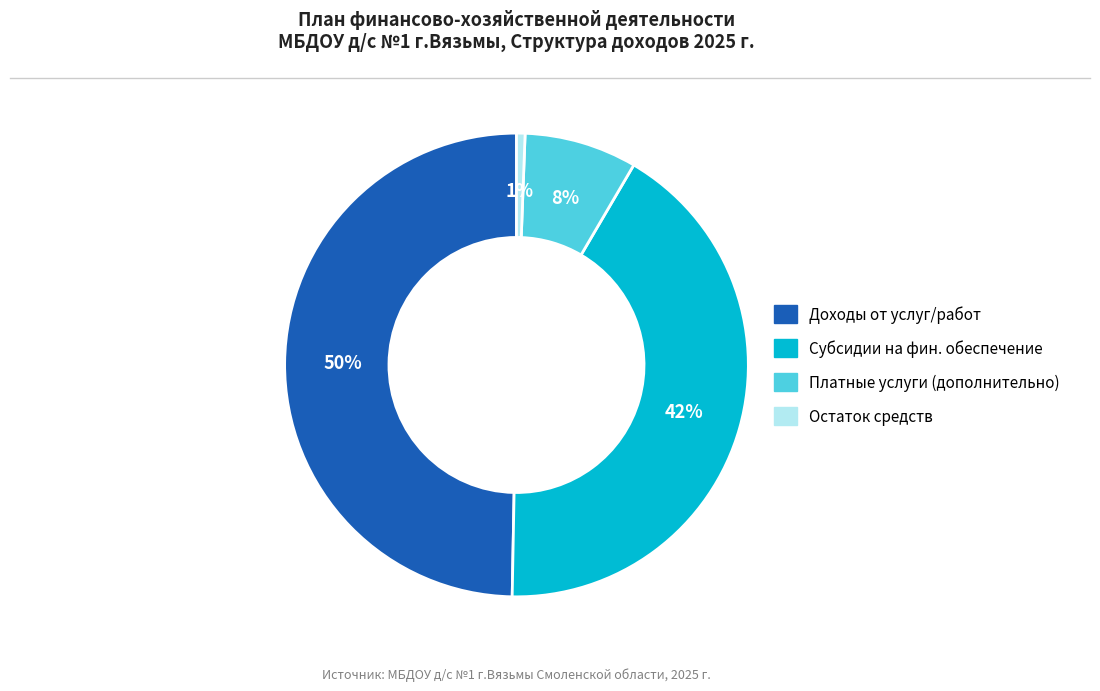

To the nearest percent, what is the difference between the largest and smallest slice percentages?

49%